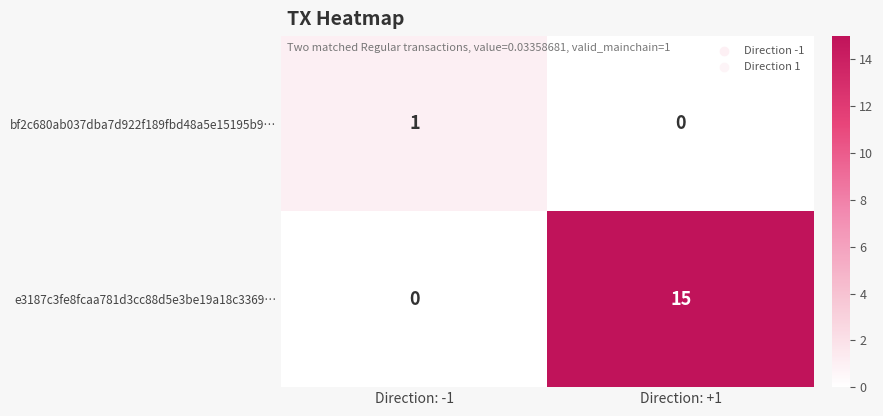

Is it true that e3187c3fe8fcaa781d3cc88d5e3be19a18c3369… equals 6 at Direction: +1?

False